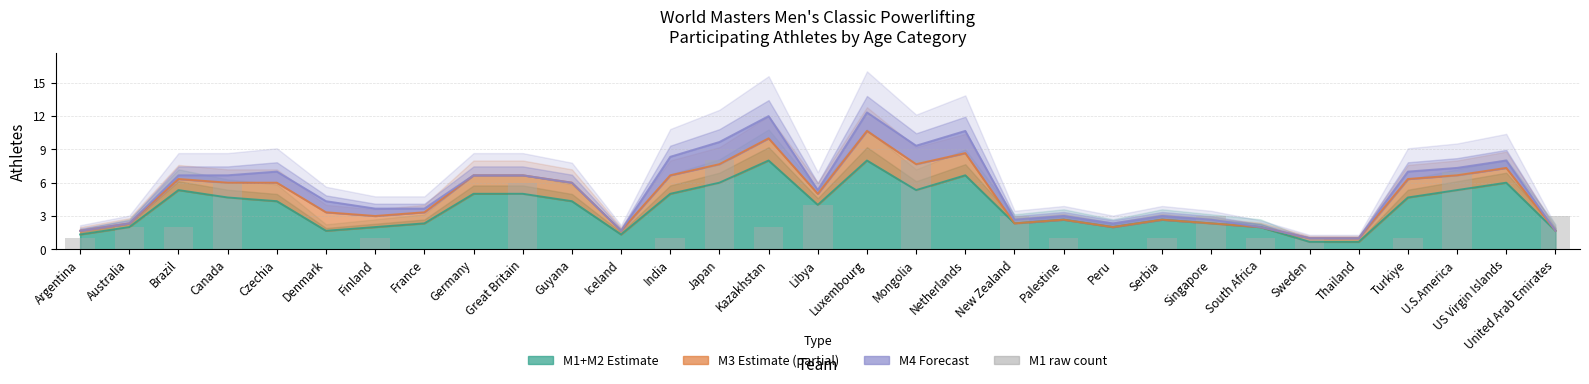

At which category does the chart reach its minimum across all series?

Czechia